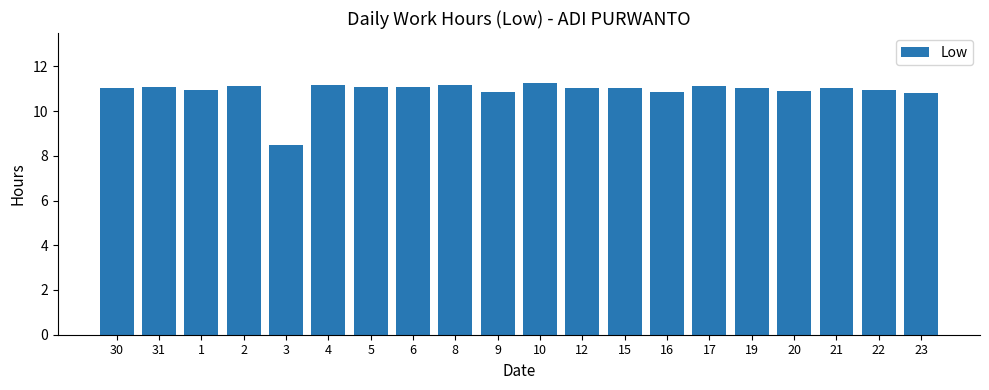

What is the smallest value displayed?

8.5